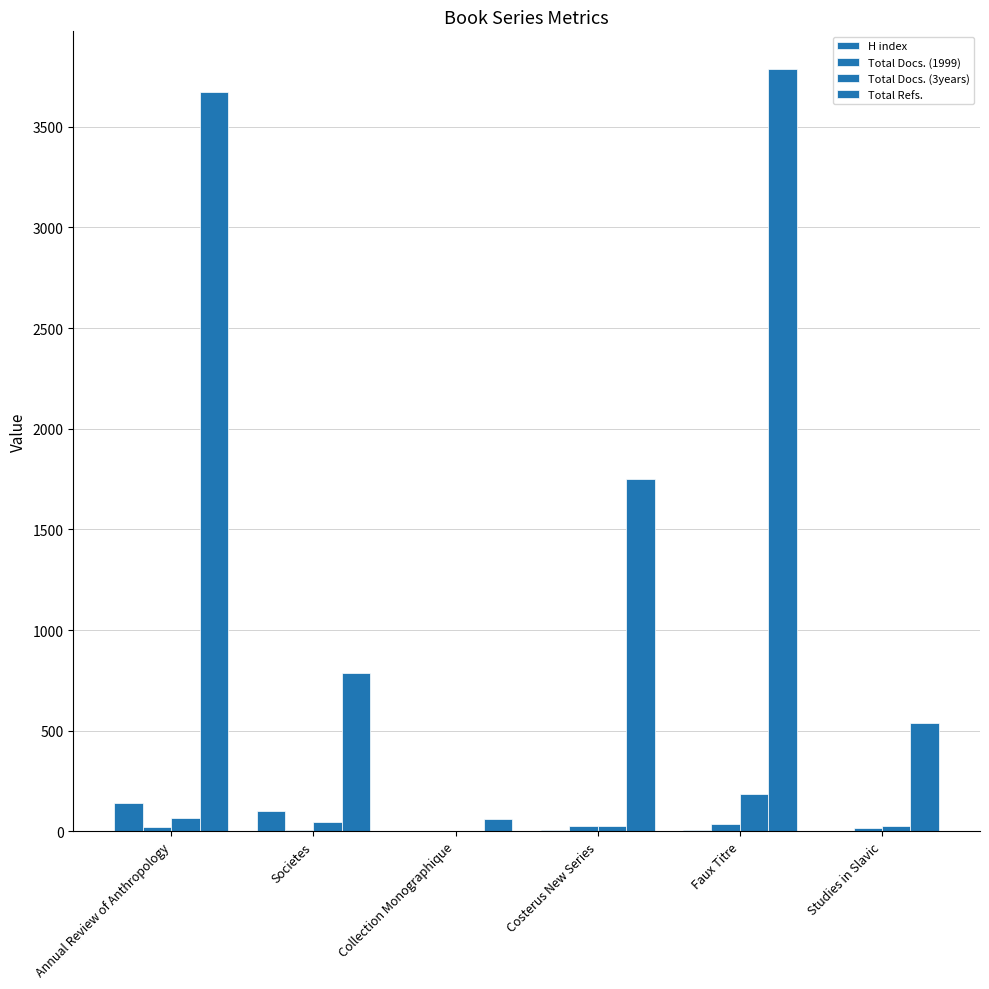

How many series are shown in this chart?

4